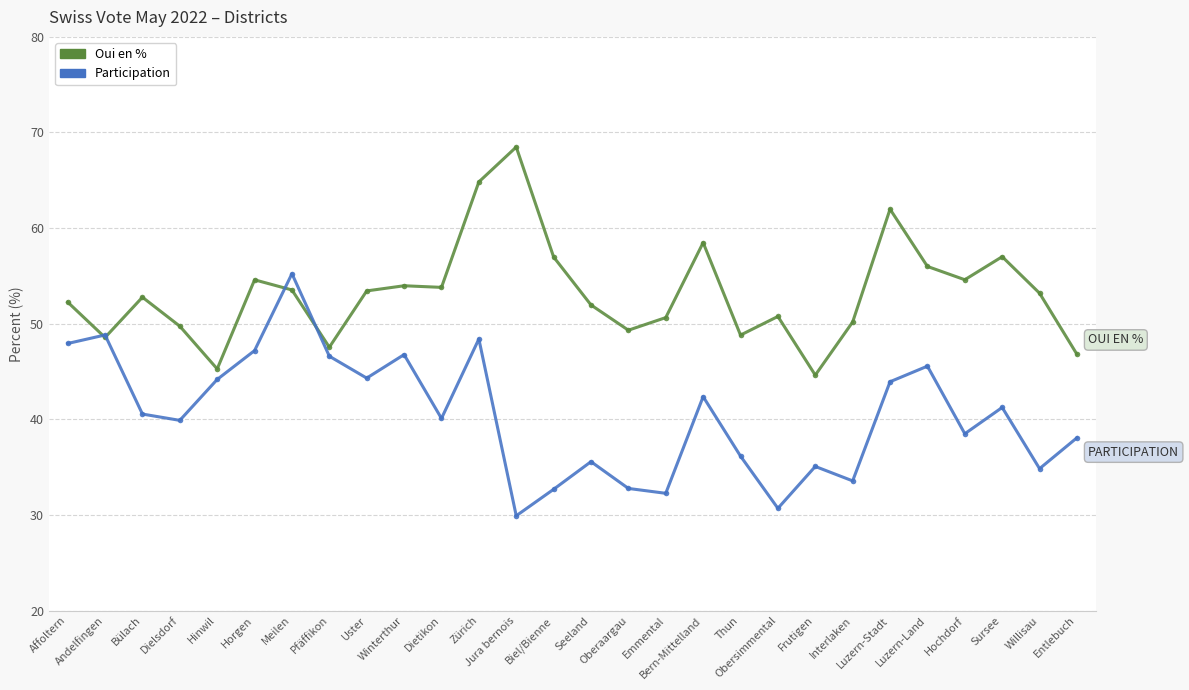

What is the difference between the maximum and minimum values in the Participation series?

25.3